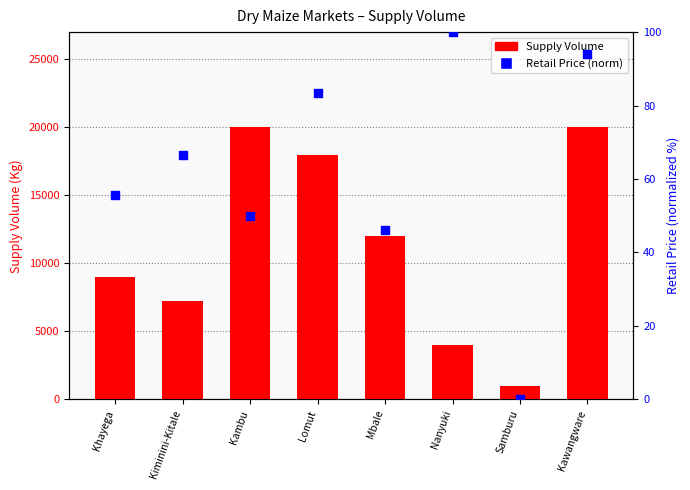

What is the total value across all series at Mbale?

12046.2